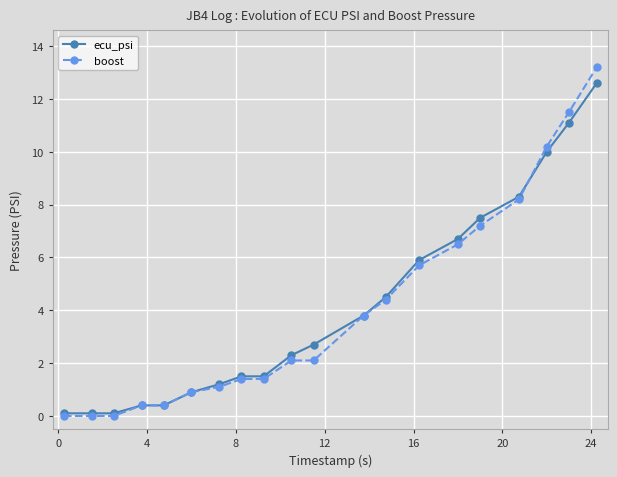

What is the value of the boost point at the 19th from the left?

11.5